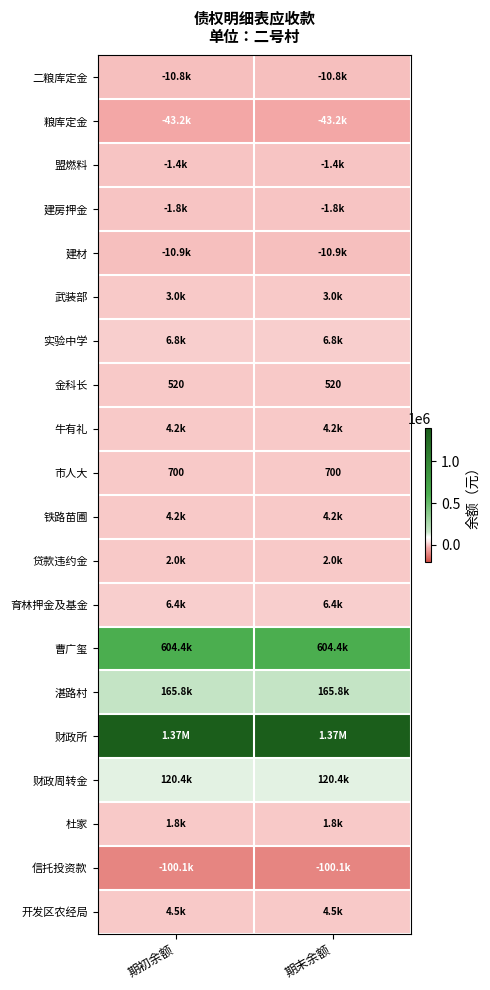

What is the minimum value for 市人大?

700.0